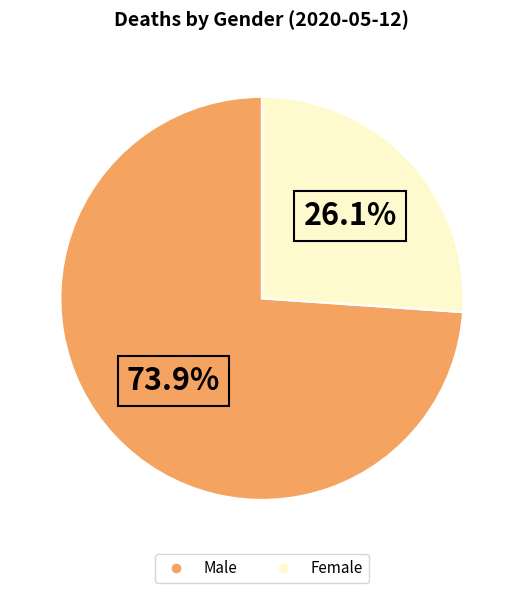

What is the ratio of the value at Male to the value at Female?

2.8